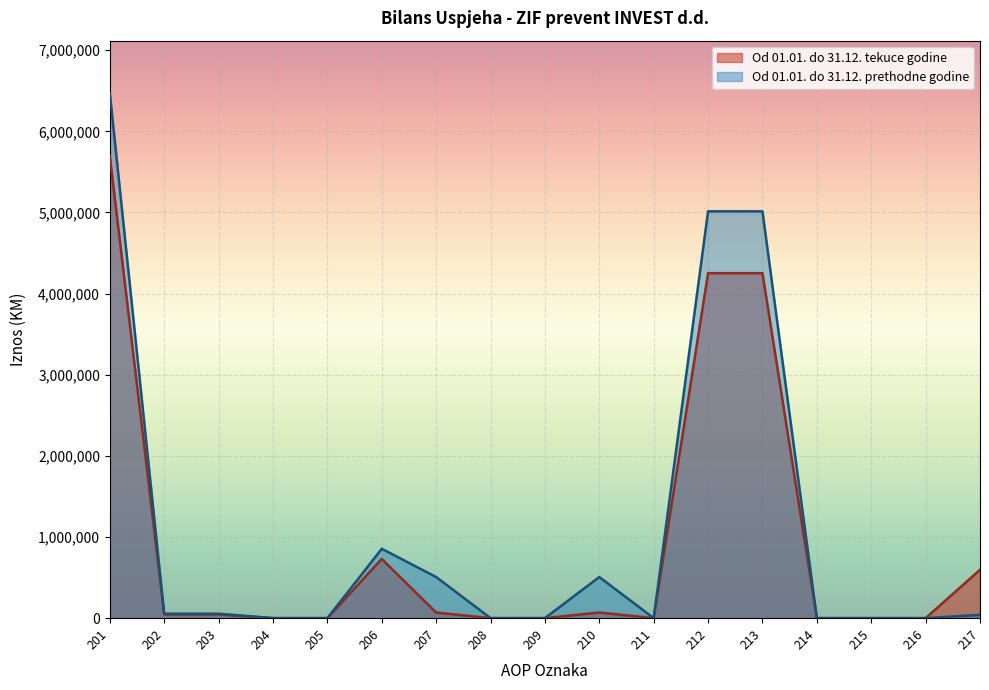

What is the difference between the Od 01.01. do 31.12. prethodne godine values at 217 and 207?

466026